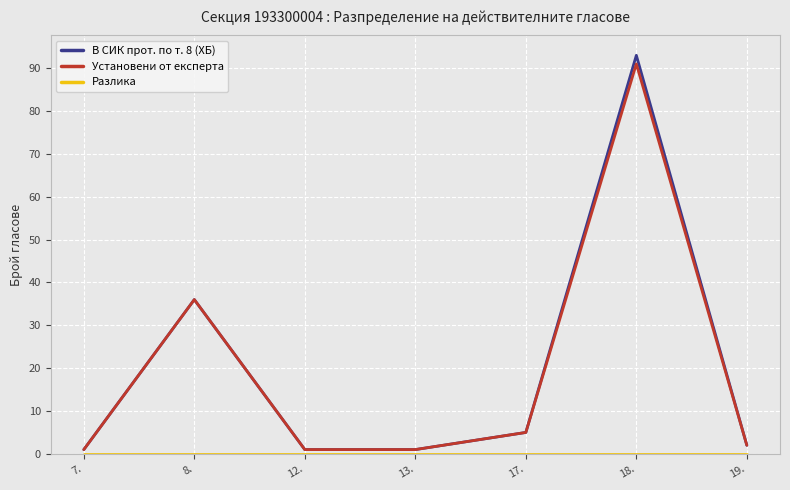

How many values in the Установени от експерта series are below 2?

3